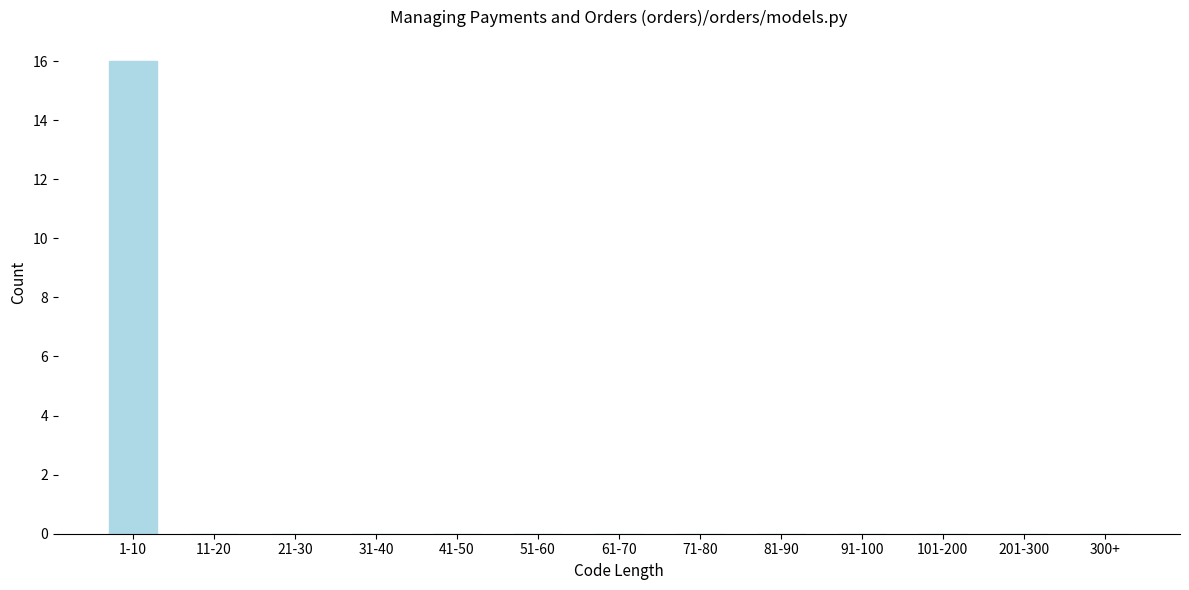

Reading left to right, extract all data points from this chart.

1-10=16	11-20=0	21-30=0	31-40=0	41-50=0	51-60=0	61-70=0	71-80=0	81-90=0	91-100=0	101-200=0	201-300=0	300+=0